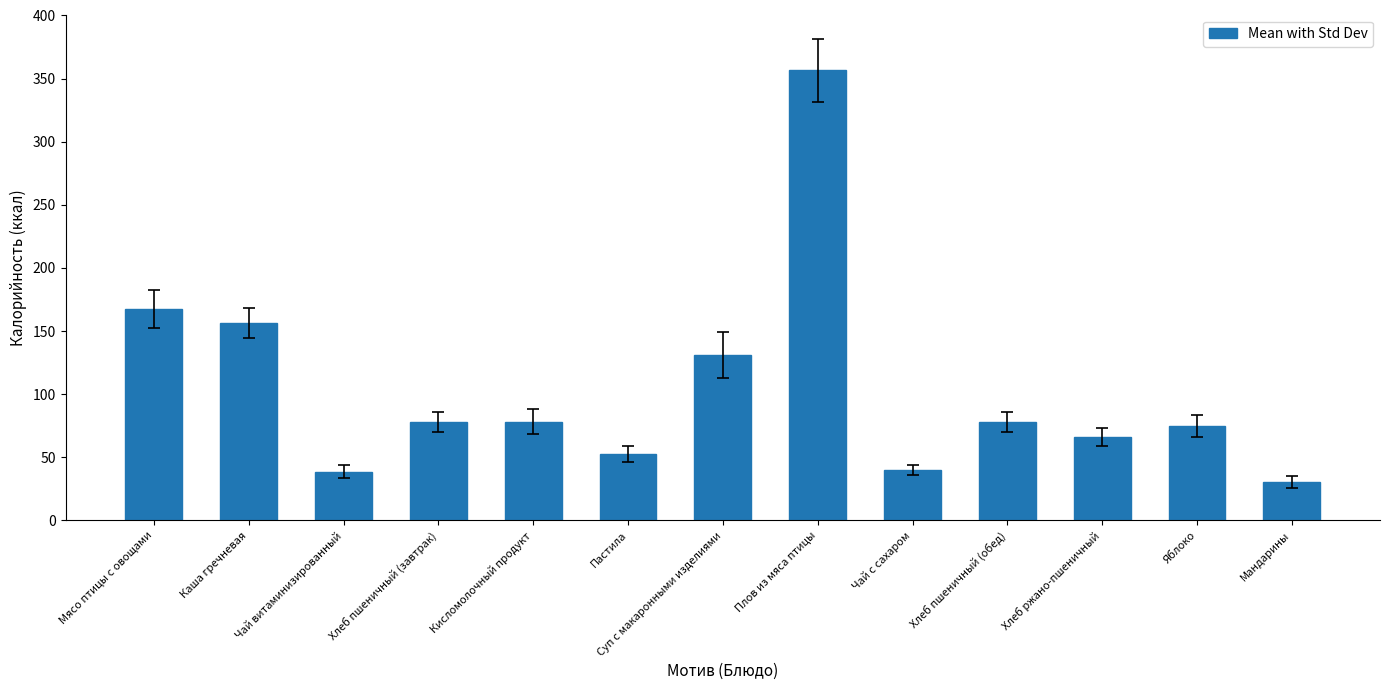

What is the minimum value shown in the chart?

30.4